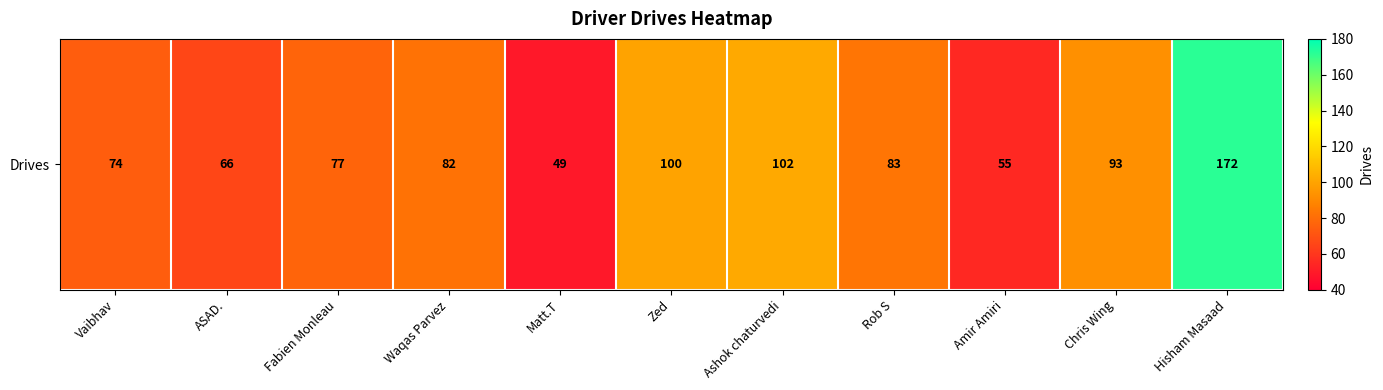

What is the sum of all values?

953